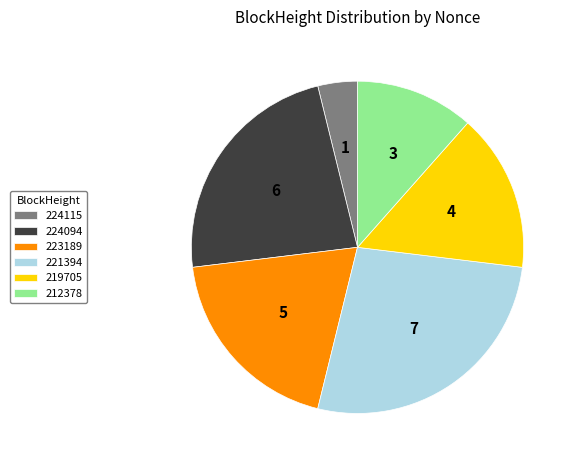

Combined, do 221394 and 223189 account for over 50%?

No